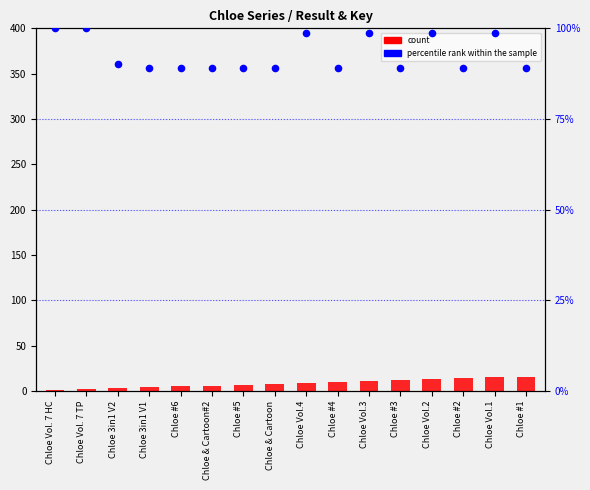

Which series has the largest Y range (max minus min)?

count